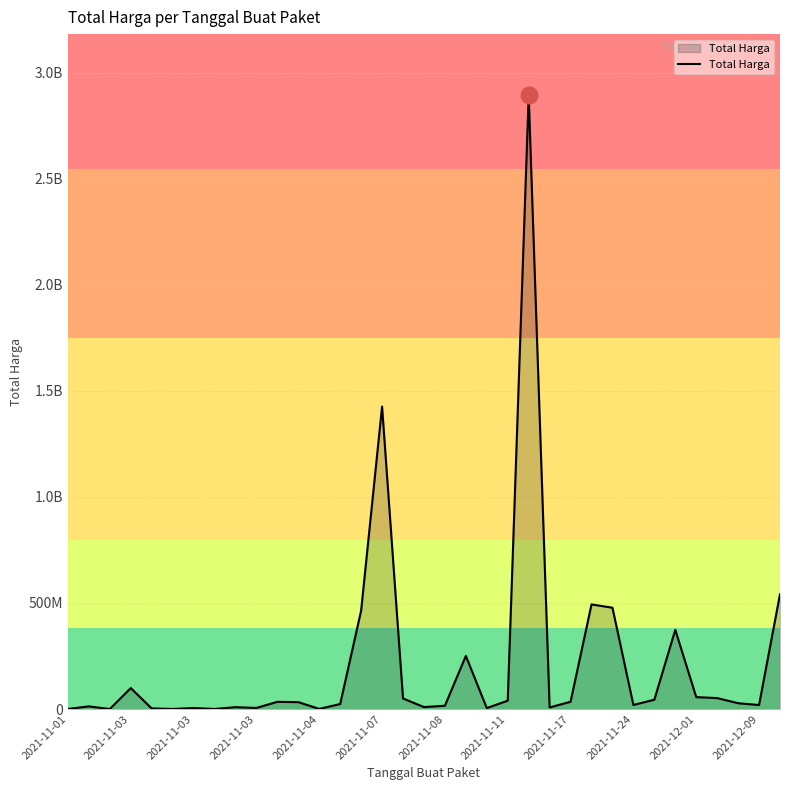

Does the chart have visible grid lines?

Yes